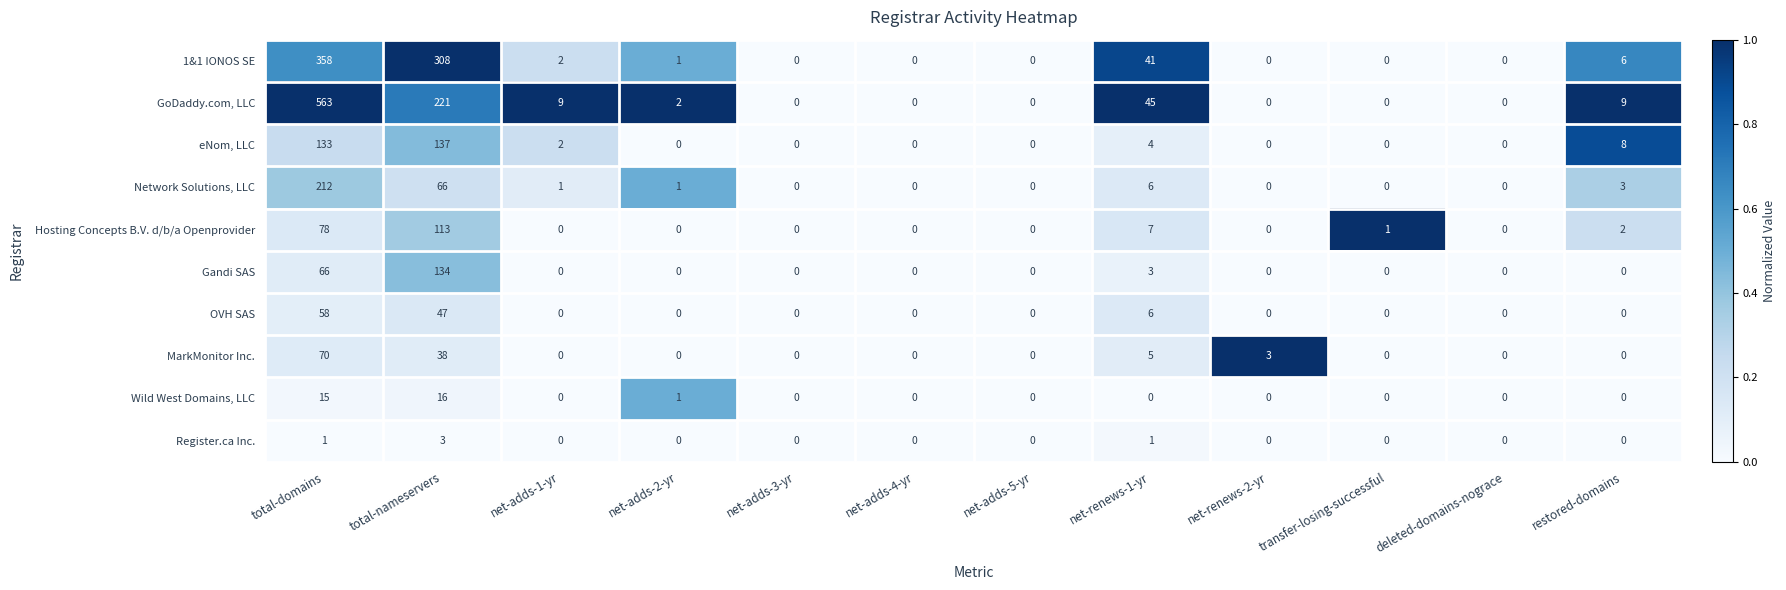

How many series are shown in this chart?

10